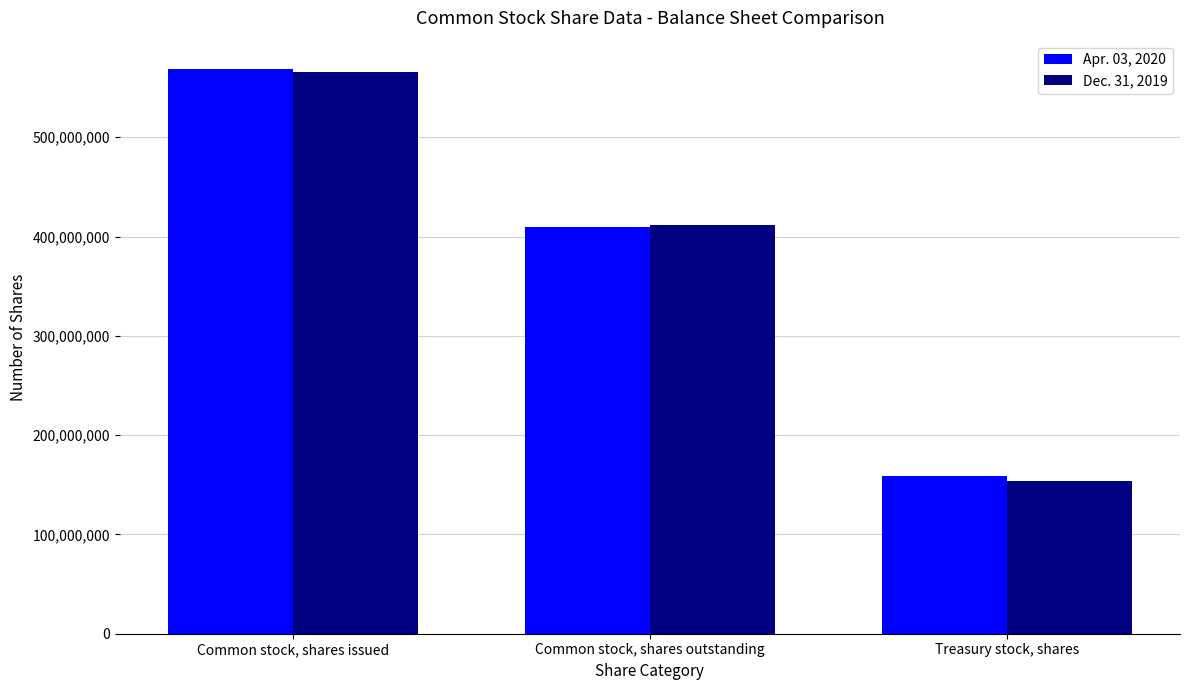

Is the value of Apr. 03, 2020 at Common stock, shares issued greater than the value of Dec. 31, 2019 at Treasury stock, shares?

Yes